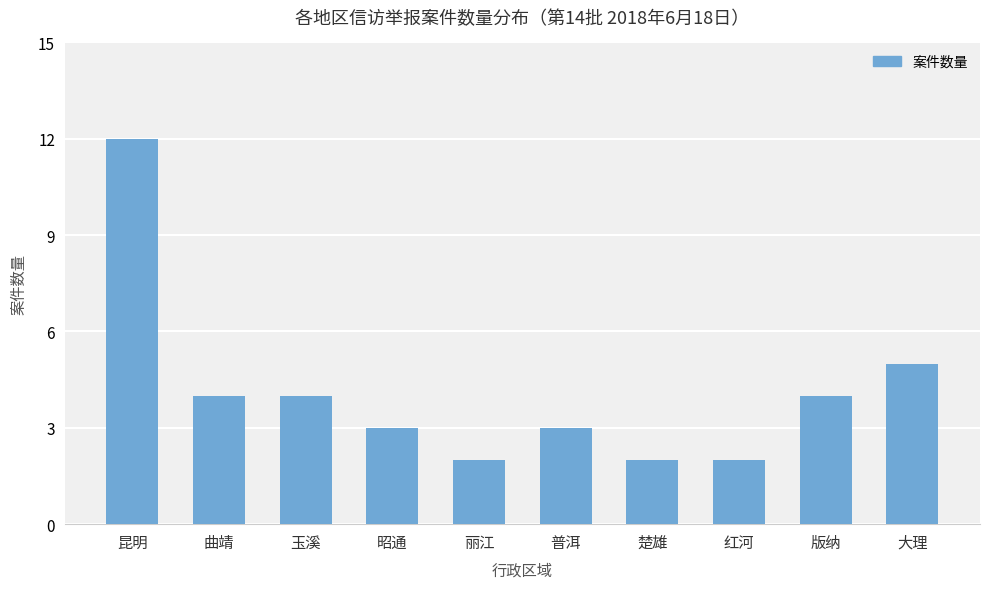

Reading left to right, what are all the values shown in this chart?

12	4	4	3	2	3	2	2	4	5